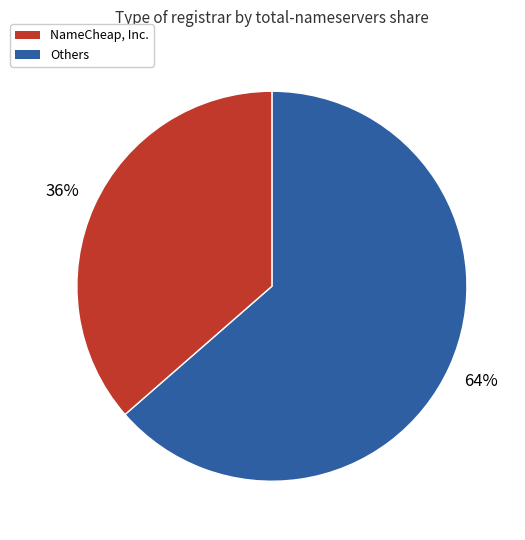

Is there a majority slice in this chart?

Yes